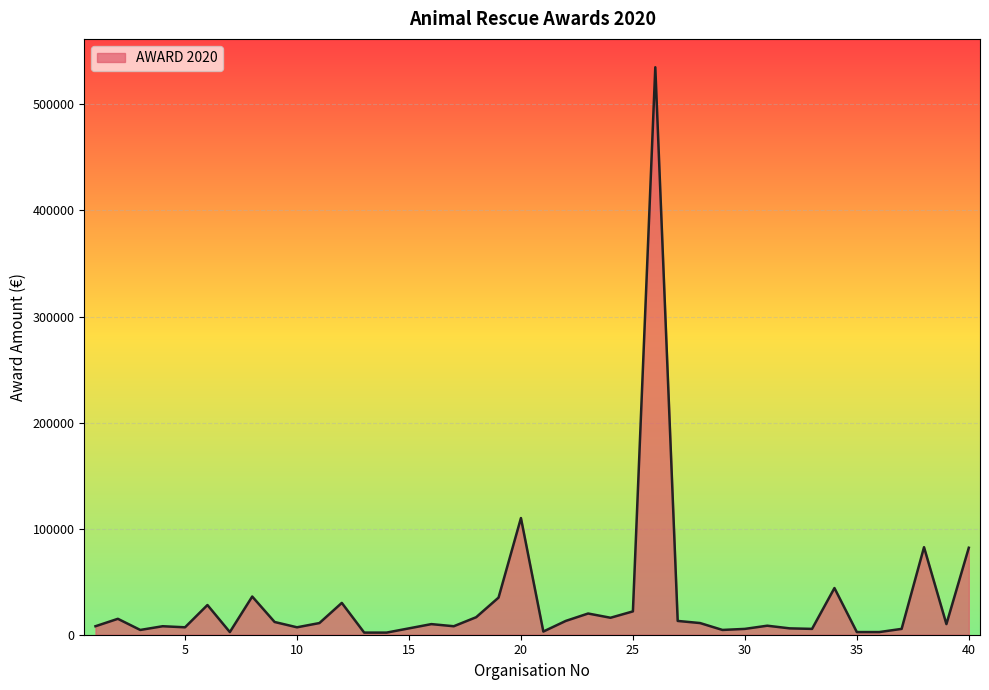

What is the maximum value shown in the chart?

535000